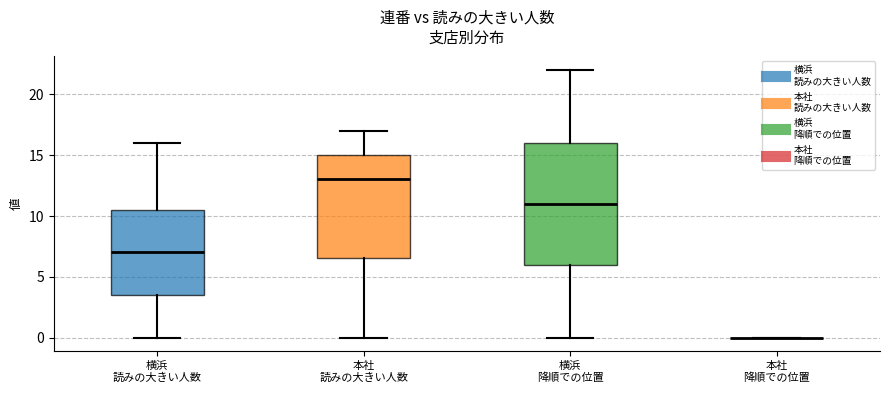

Reading left to right, transcribe this box plot: for each box, give where its median line is, the range the box spans, and where its two whiskers end, as read against the y-axis. The values are not printed on the chart, so give them approximately, as read against the axis.

横浜 読みの大きい人数: median 7.0, box 3.5 to 10.5, whiskers 0.0 to 16.0
本社 読みの大きい人数: median 13.0, box 6.5 to 15.0, whiskers 0.0 to 17.0
横浜 降順での位置: median 11.0, box 6.0 to 16.0, whiskers 0.0 to 22.0
本社 降順での位置: box collapsed to a line at 0.0, whiskers 0.0 to 0.0